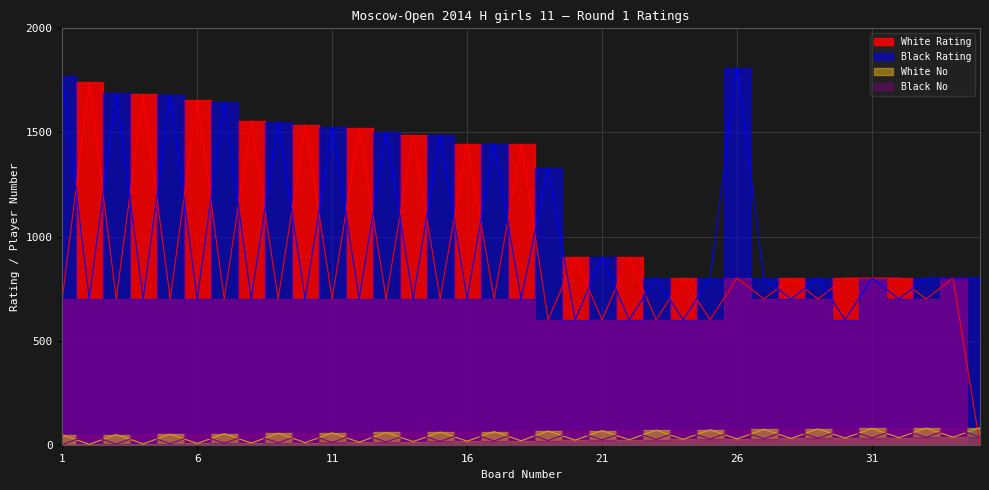

What is the sum of the Black Rating values at 28 and 17?

2146